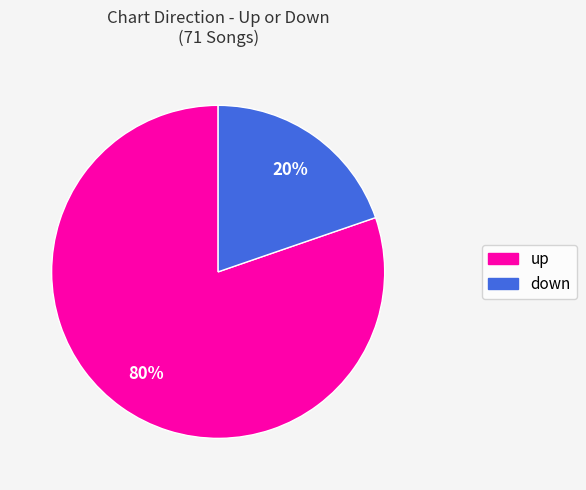

How many segments does this pie chart have?

2